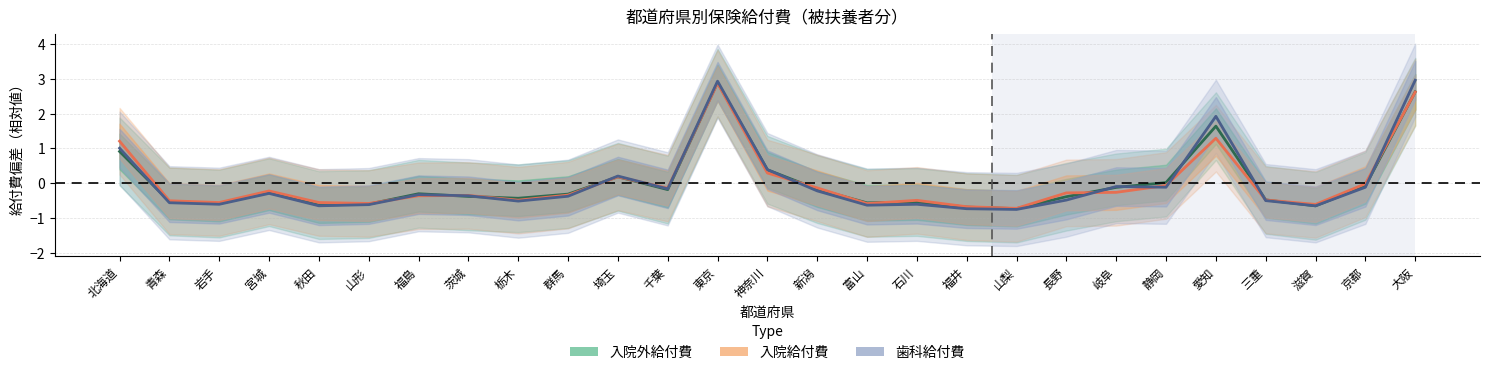

How many data points in 歯科給付費 are less than 0?

21